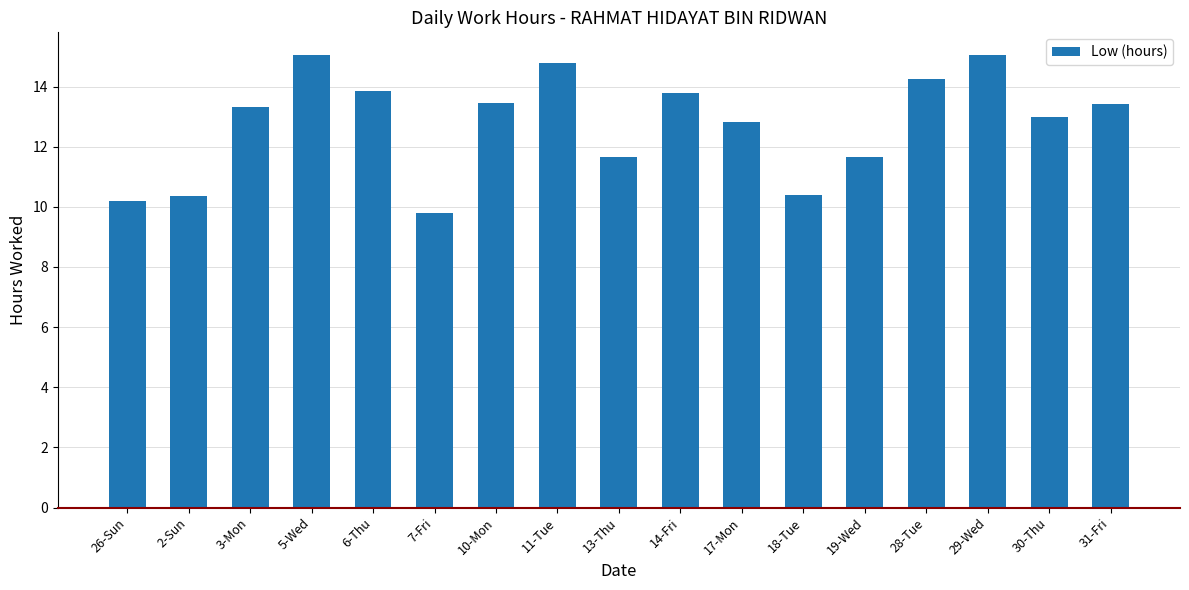

Which has a higher value, 5-Wed or 18-Tue?

5-Wed